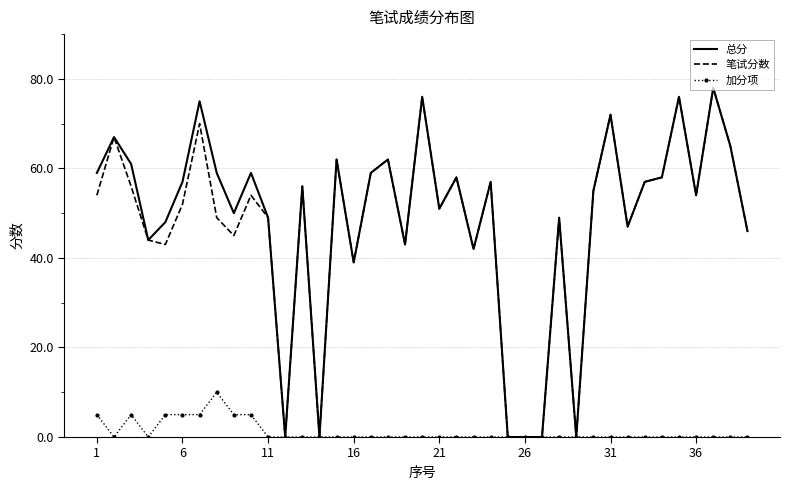

Which series has the largest total across all categories?

总分